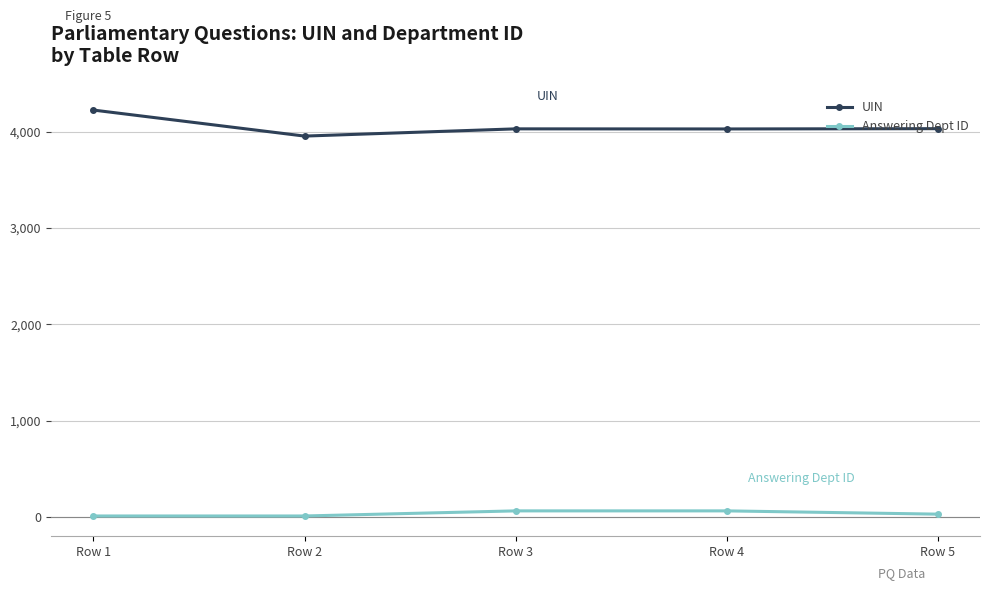

Which series has the widest spread of values?

UIN